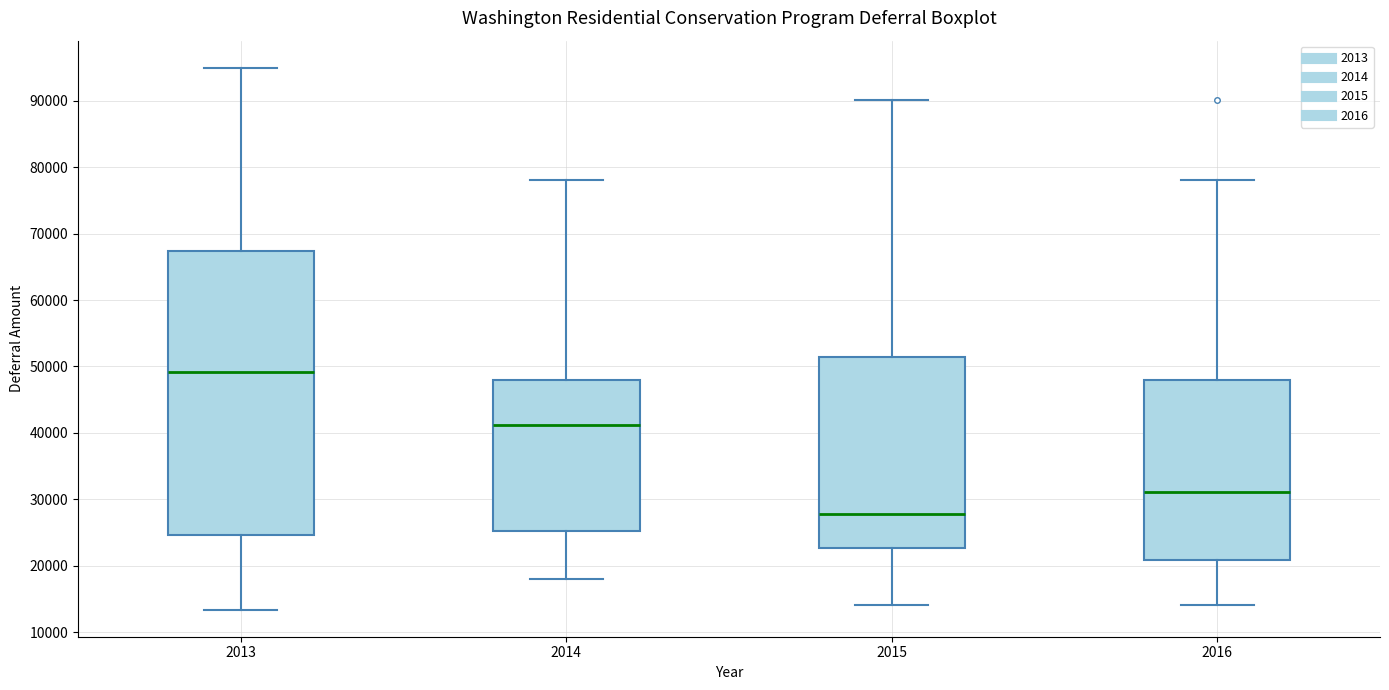

Reading left to right, transcribe this box plot: for each box, give where its median line is, the range the box spans, and where its two whiskers end, as read against the y-axis. The values are not printed on the chart, so give them approximately, as read against the axis.

2013: median 49000, box 25000 to 67000, whiskers 13000 to 95000
2014: median 41000, box 25000 to 48000, whiskers 18000 to 78000
2015: median 28000, box 23000 to 51000, whiskers 14000 to 90000
2016: median 31000, box 21000 to 48000, whiskers 14000 to 78000